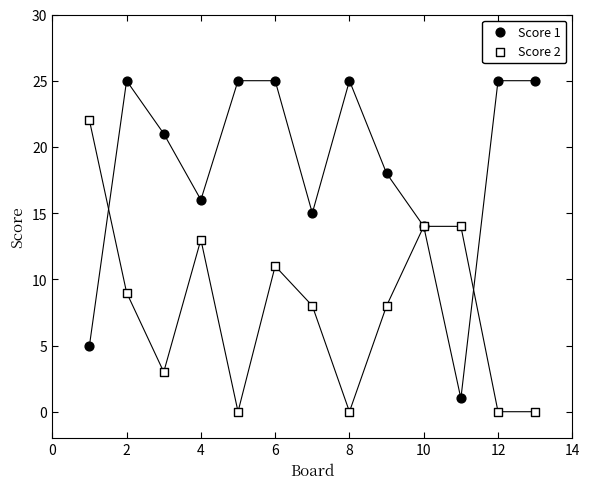

Which series contains the lowest Y value?

Score 2